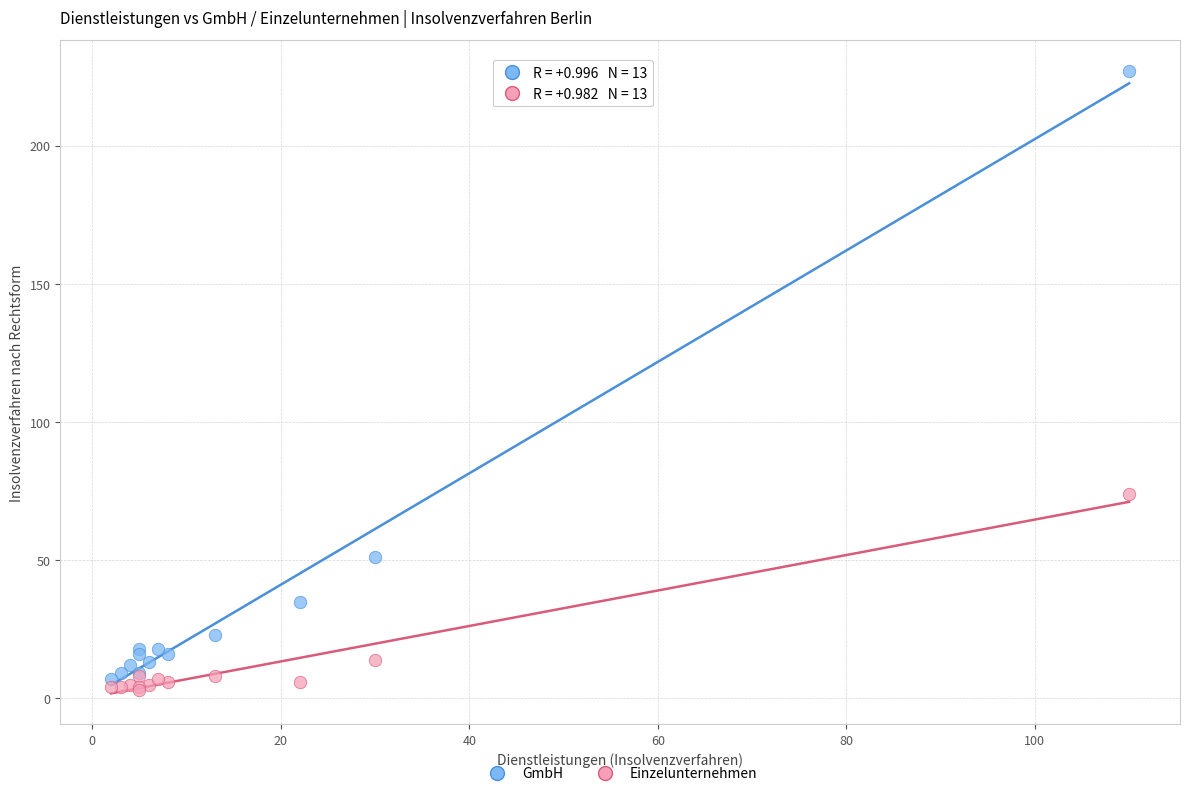

Which series contains the lowest Y value?

Einzelunternehmen